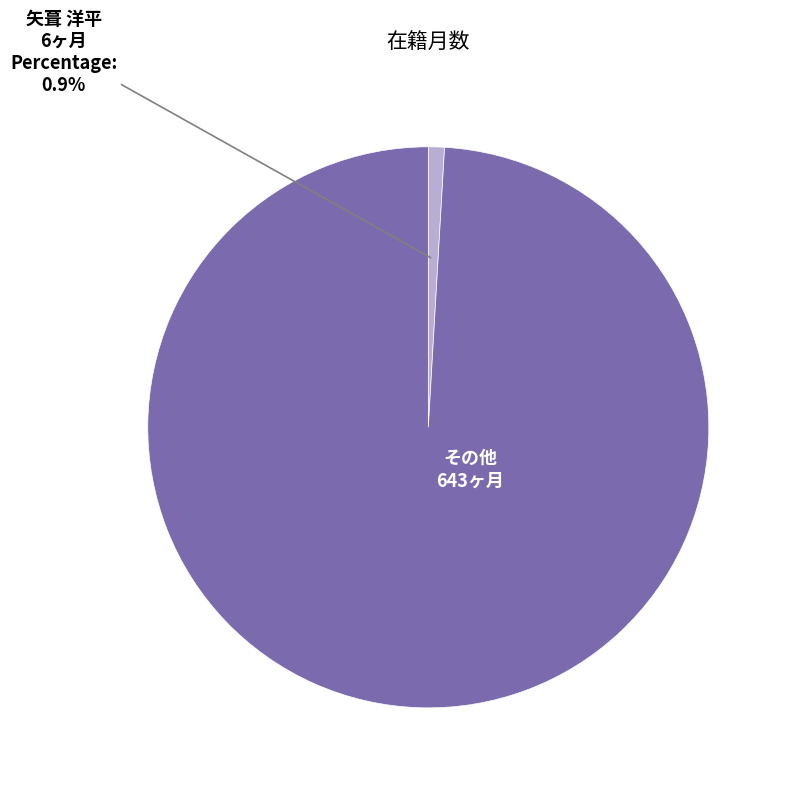

Does any single category account for the majority?

Yes